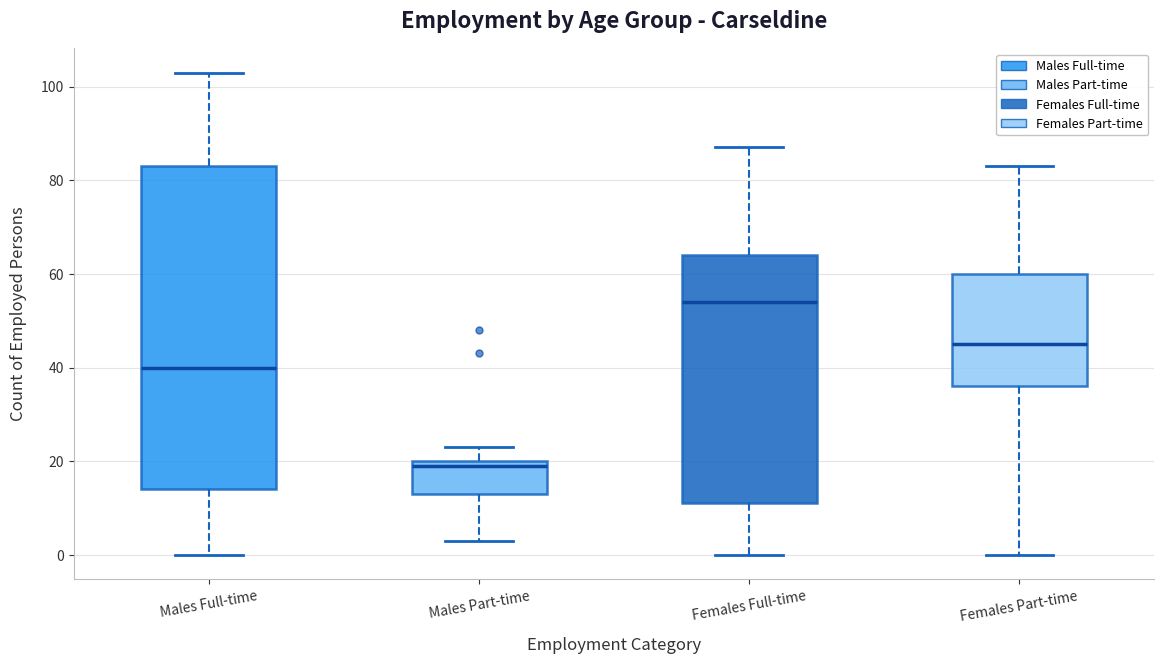

Reading left to right, transcribe this box plot: for each box, give where its median line is, the range the box spans, and where its two whiskers end, as read against the y-axis. The values are not printed on the chart, so give them approximately, as read against the axis.

Males Full-time: median 40, box 14 to 84, whiskers 0 to 104
Males Part-time: median 20 (just below the box's upper edge), box 14 to 20, whiskers 4 to 24
Females Full-time: median 54, box 12 to 64, whiskers 0 to 88
Females Part-time: median 46, box 36 to 60, whiskers 0 to 84